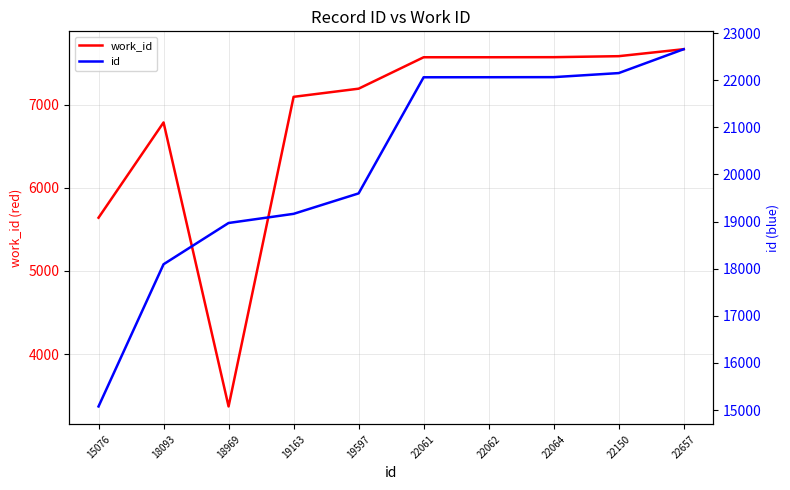

How many values in the work_id series exceed 7570?

3